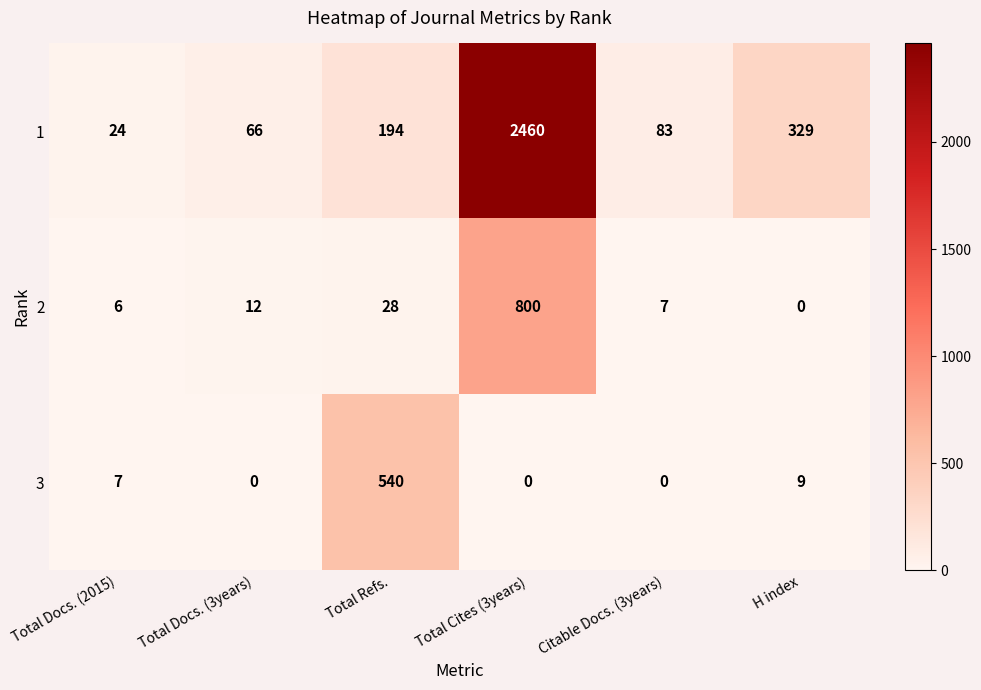

At which category does the chart reach its peak across all series?

Total Cites (3years)